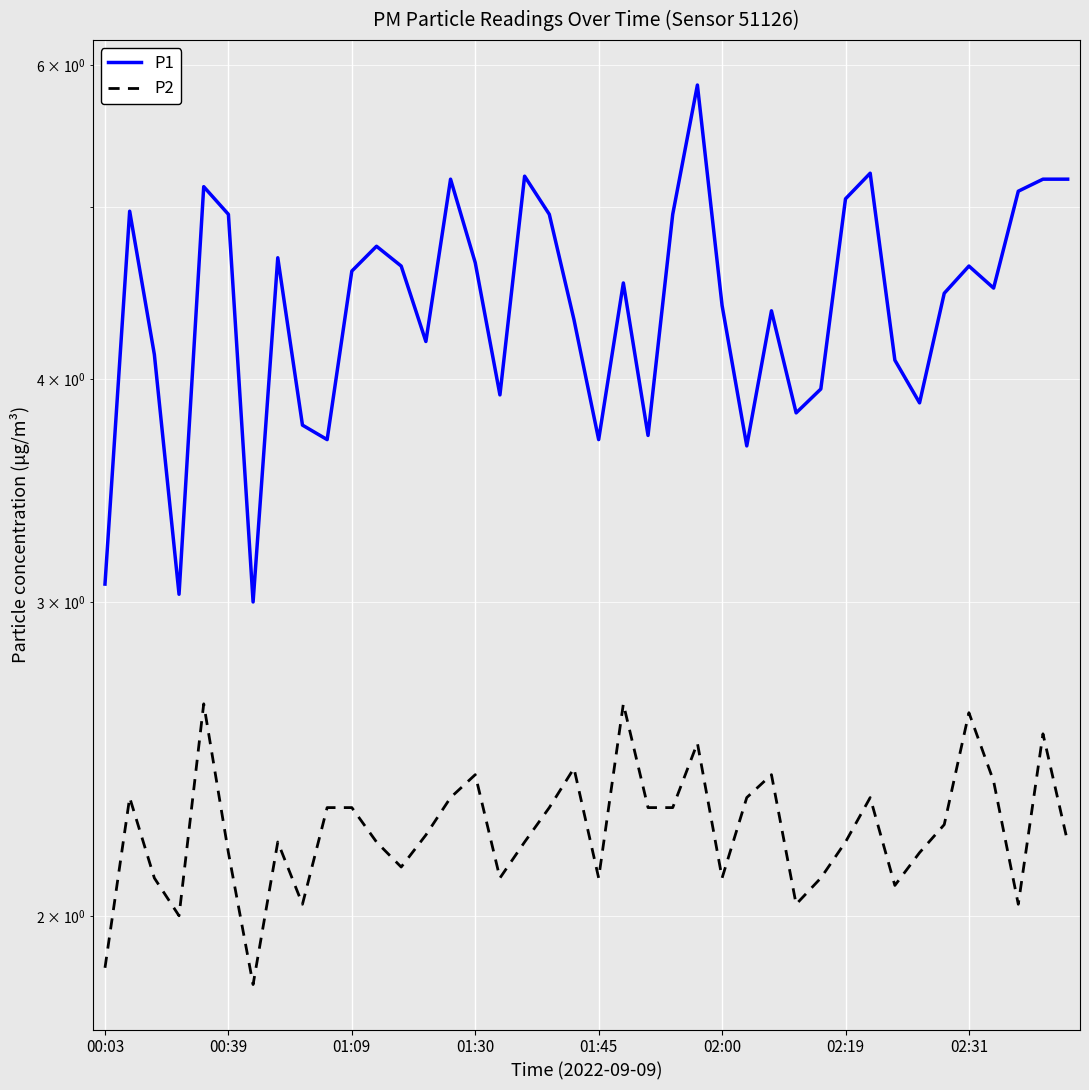

List the series in order of their overall mean, lowest first.

P2, P1